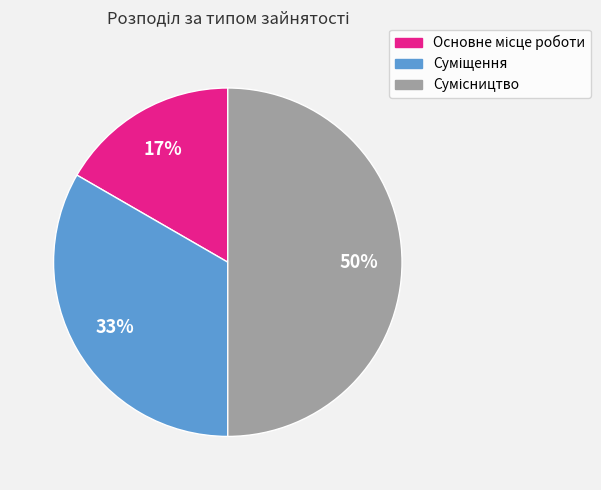

To the nearest percent, what is the difference between the largest and smallest slice percentages?

33%